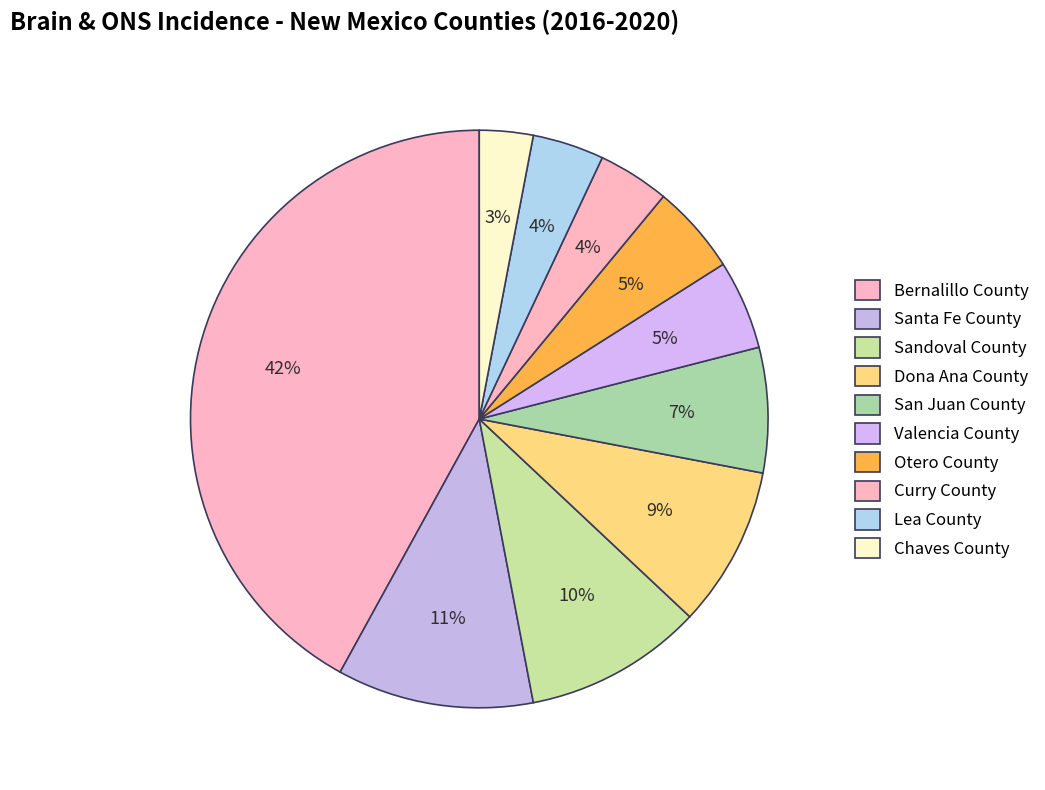

Is San Juan County the majority of the pie?

No